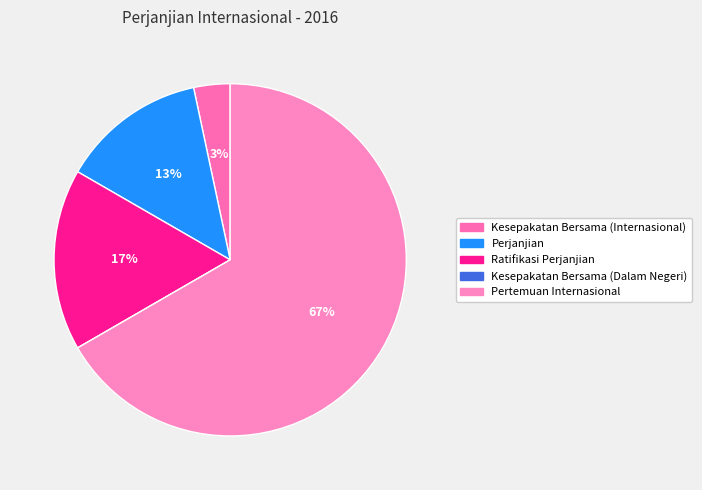

Combined, do Perjanjian and Pertemuan Internasional account for over 50%?

Yes